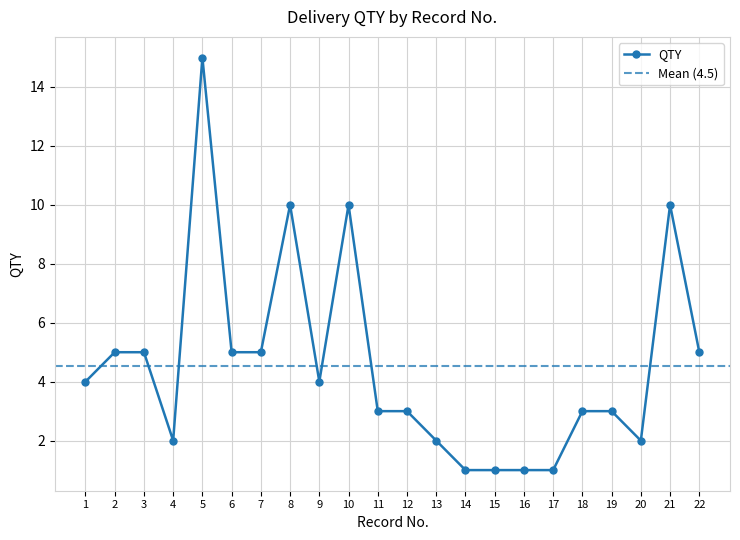

Where is the first local maximum?

5